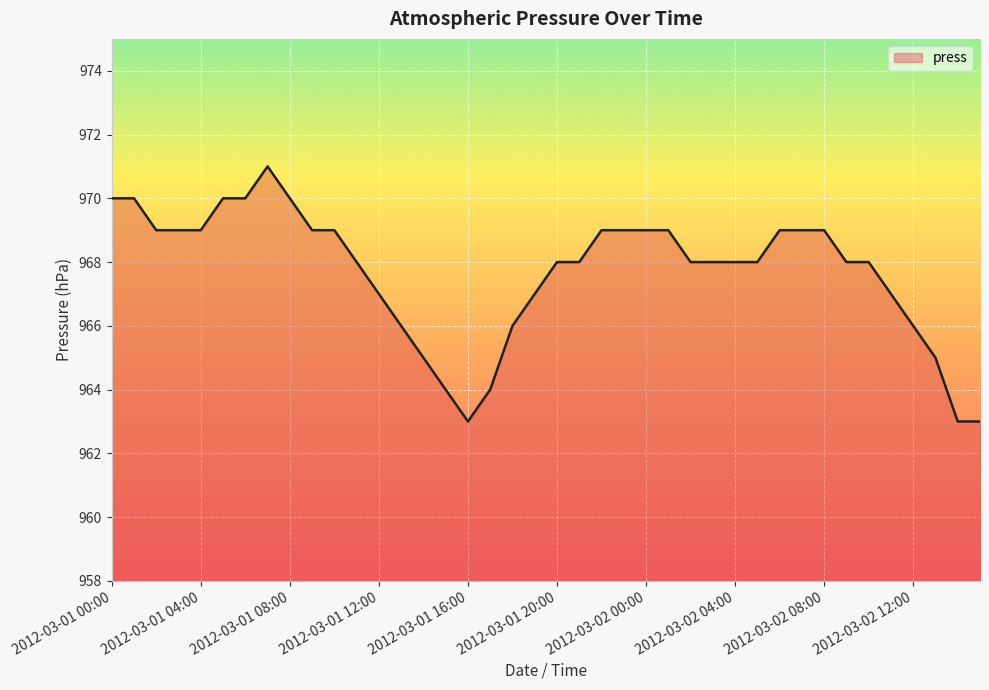

What is the minimum value shown in the chart?

963